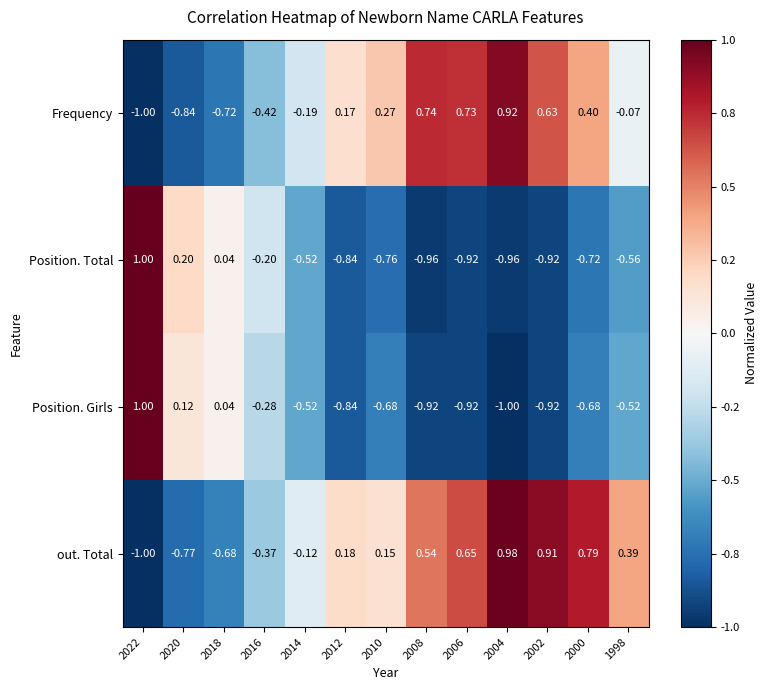

Rank the series at 2016 from highest to lowest value.

Position. Total, Position. Girls, out. Total, Frequency